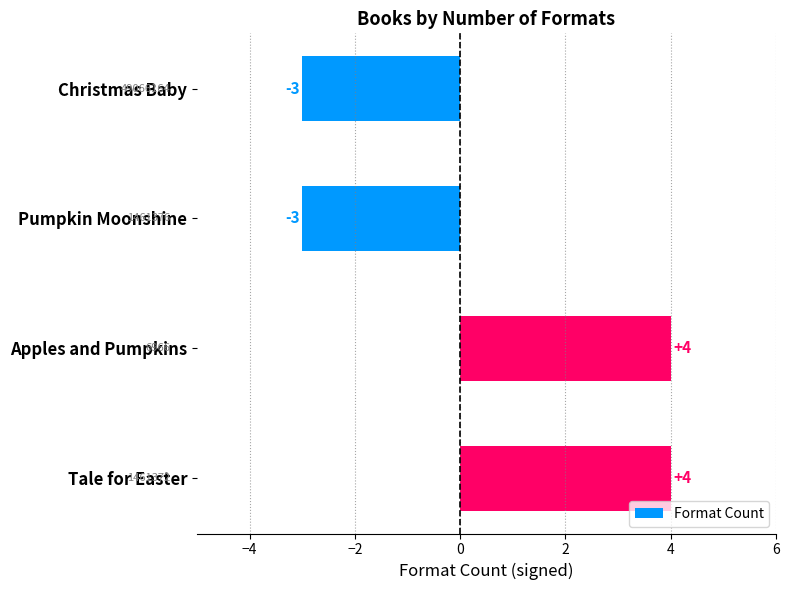

What is the label of the 1st bar from the top?

Christmas Baby